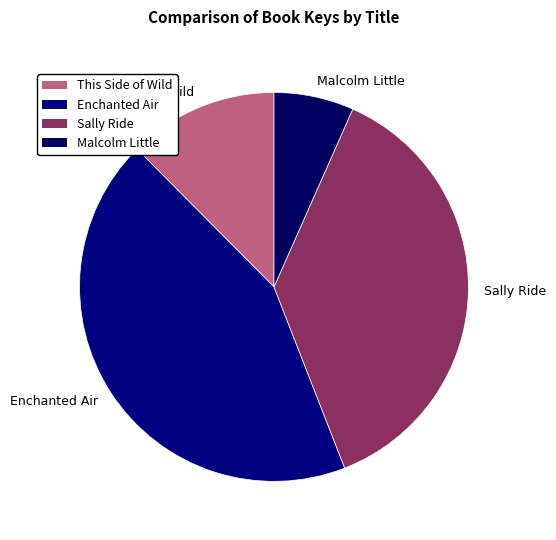

Rank the categories by value from highest to lowest.

Enchanted Air, Sally Ride, This Side of Wild, Malcolm Little